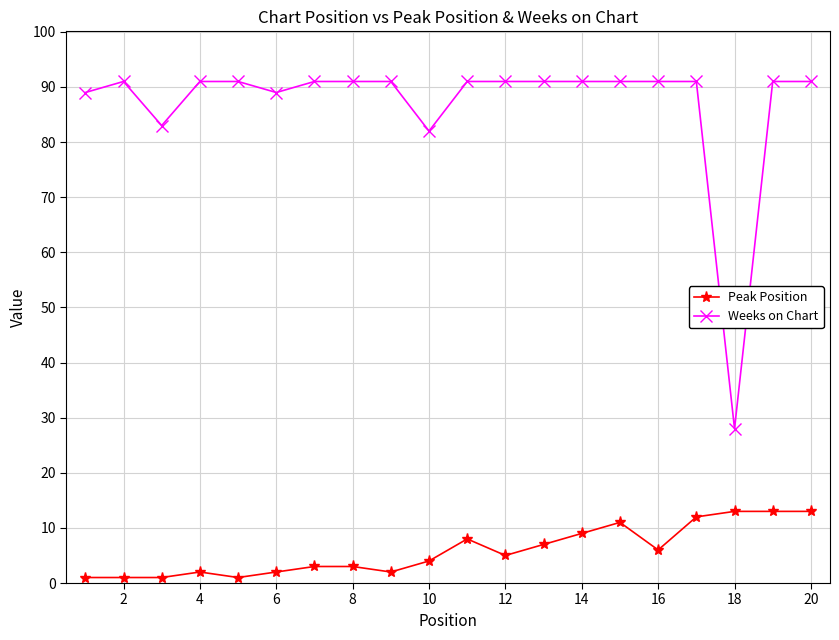

Which series has the widest spread of values?

Weeks on Chart